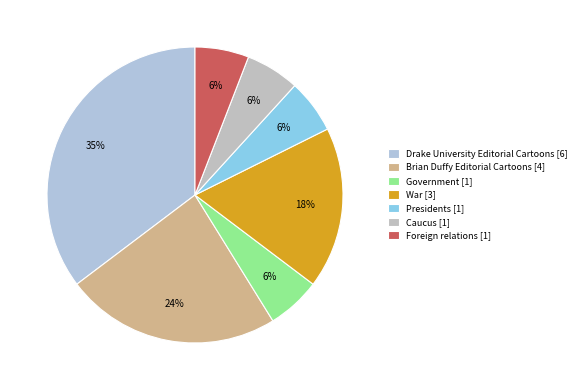

How many slices are in this pie chart?

7